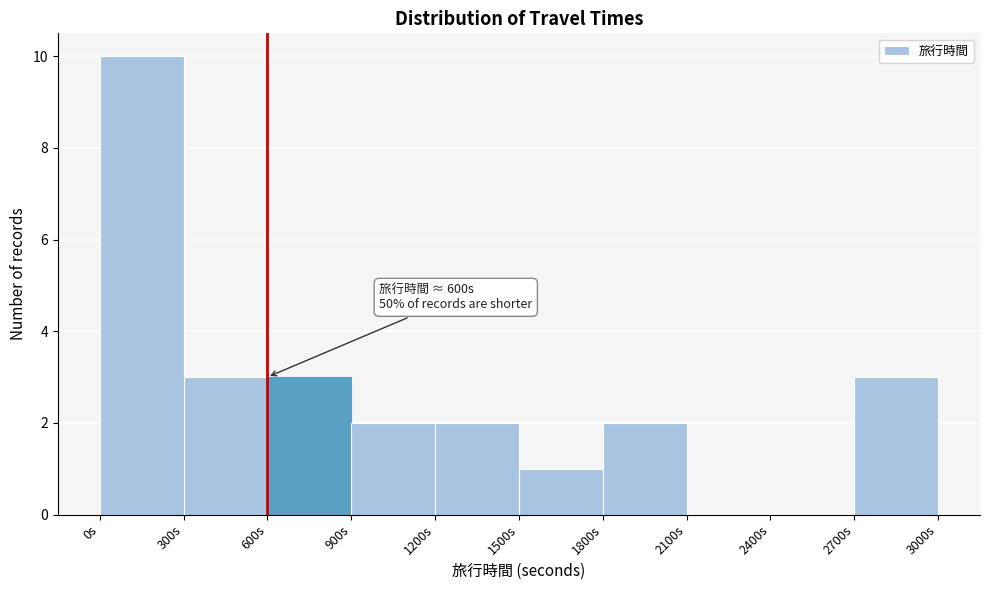

Over which range of the x-axis is the bar tallest?

0 to 300